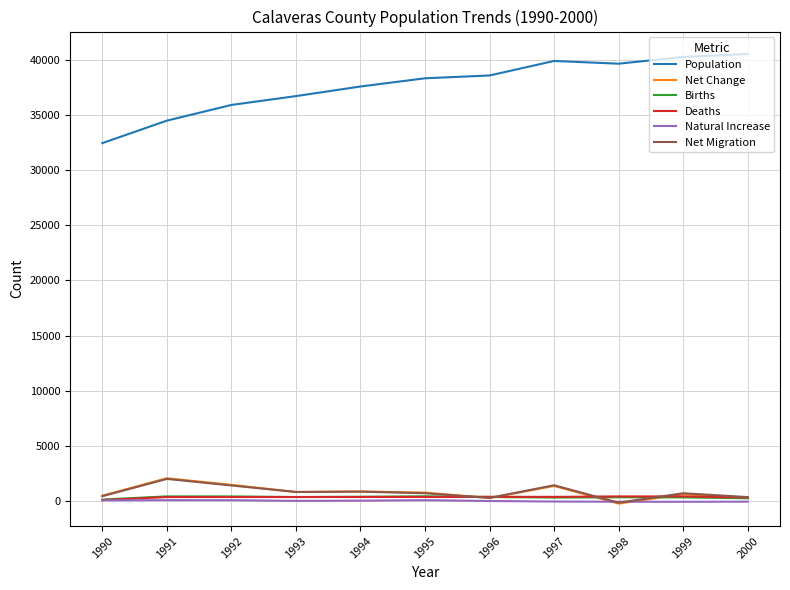

Which series has the largest range (max minus min)?

Population